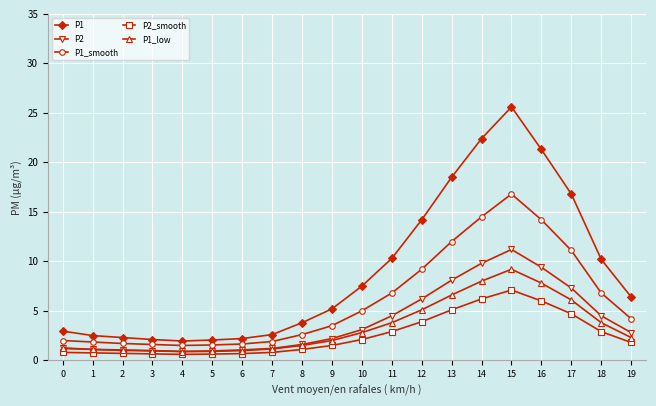

What is the sum of the P1_smooth values at 7 and 17?

13.0